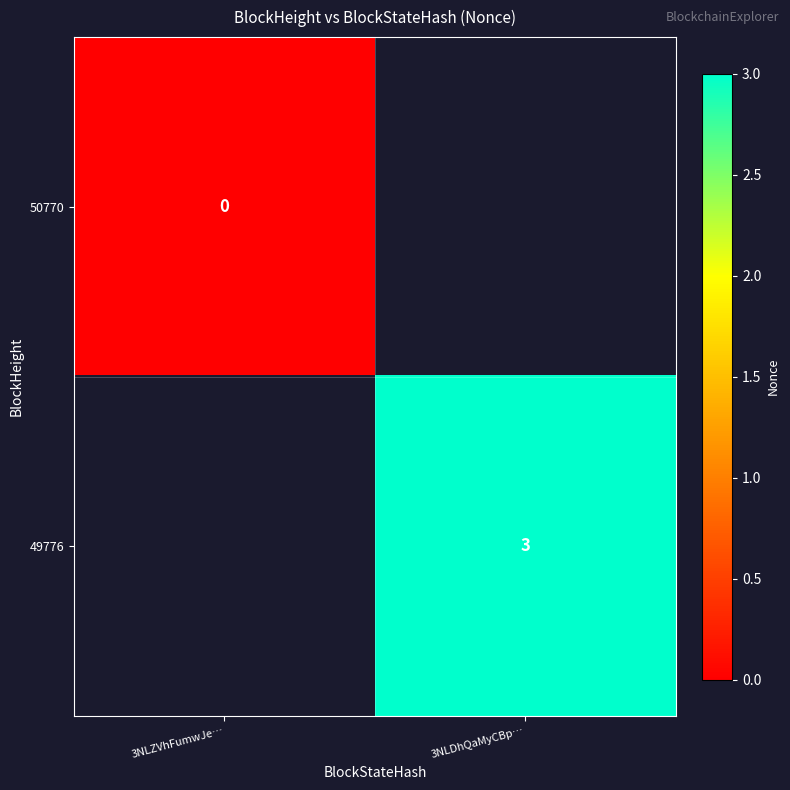

What is the maximum value shown in the chart?

3.0